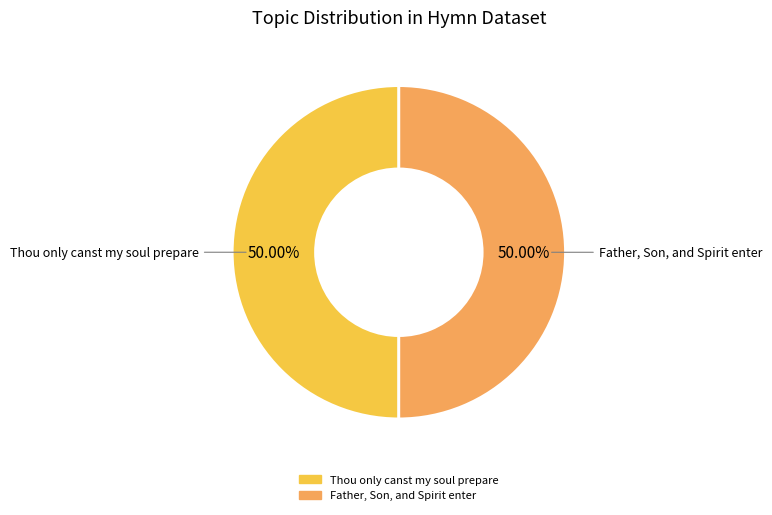

Do Father, Son, and Spirit enter and Thou only canst my soul prepare together represent more than half of the pie?

Yes